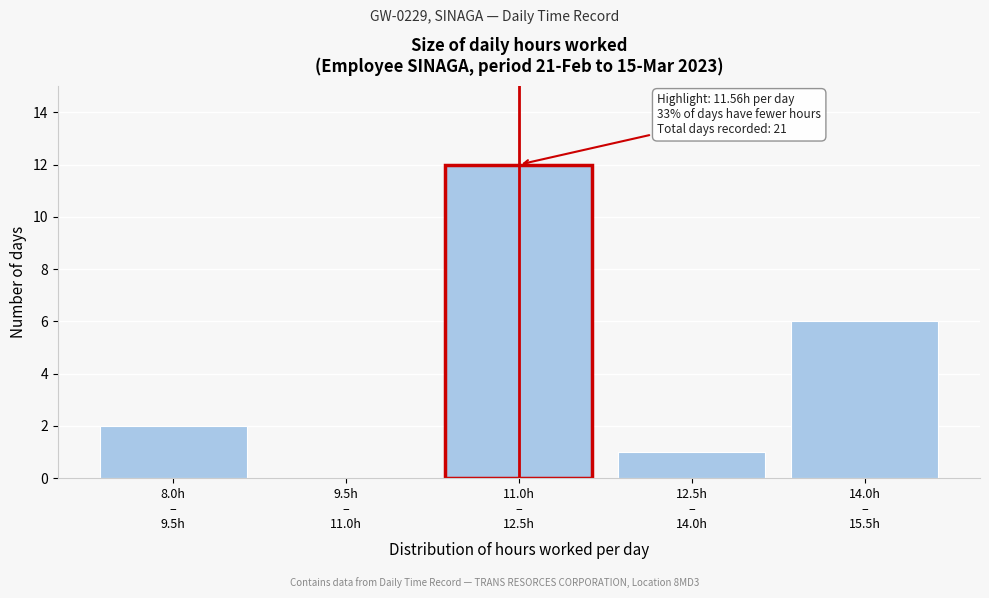

What is the sum of all values?

21